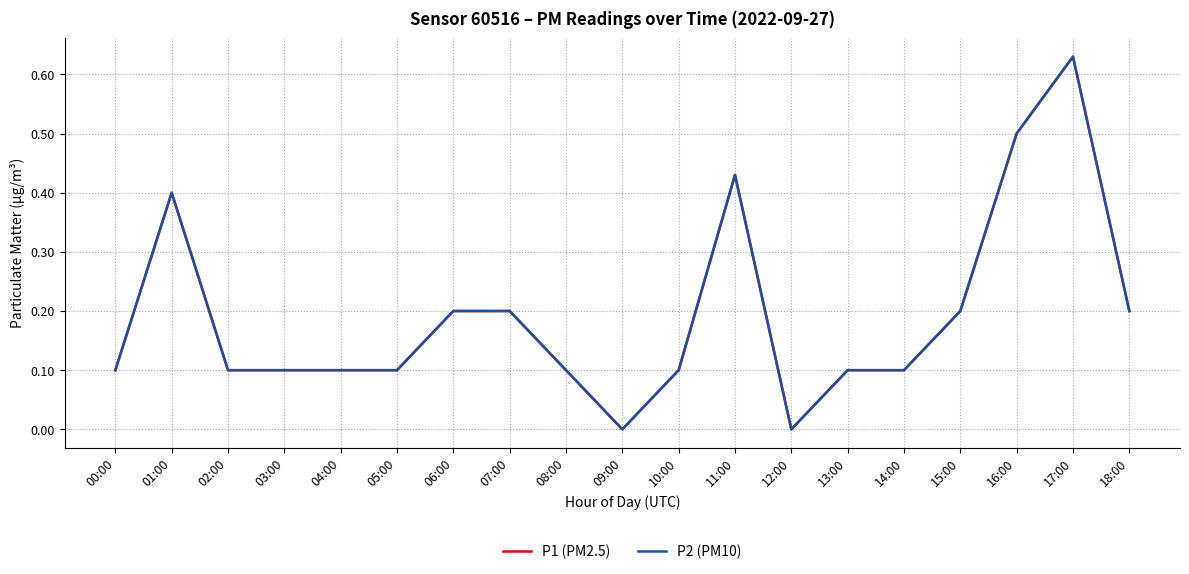

What is the average value of the P2 (PM10) series?

0.2